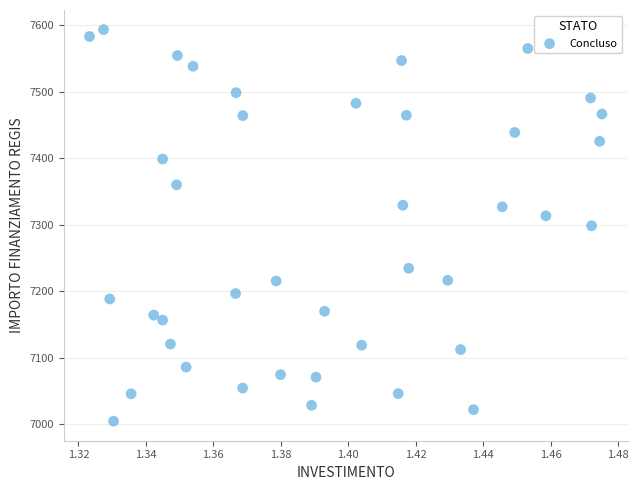

What is the range of Y values (max minus min)?

588.8